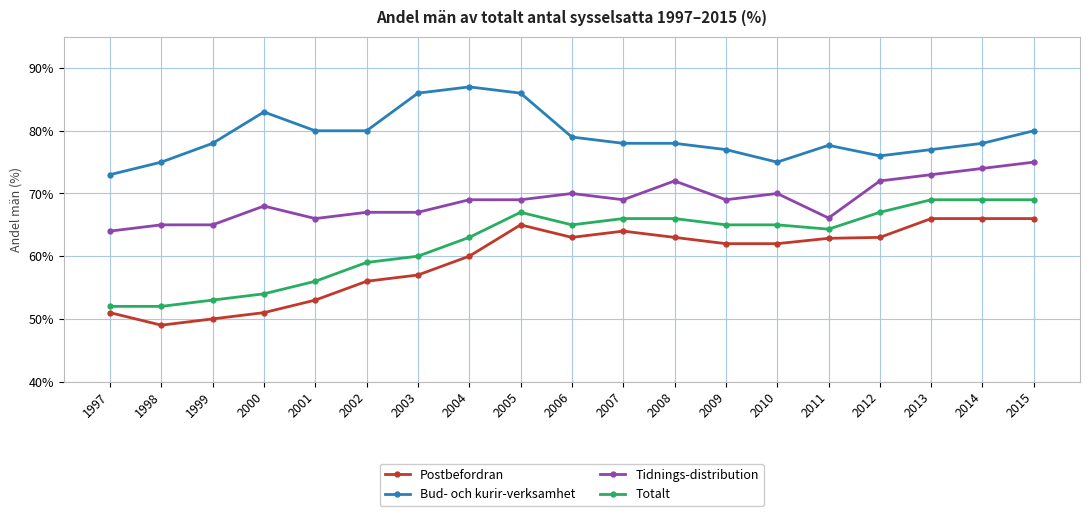

What is the approximate value of Totalt at 1999?

53.0